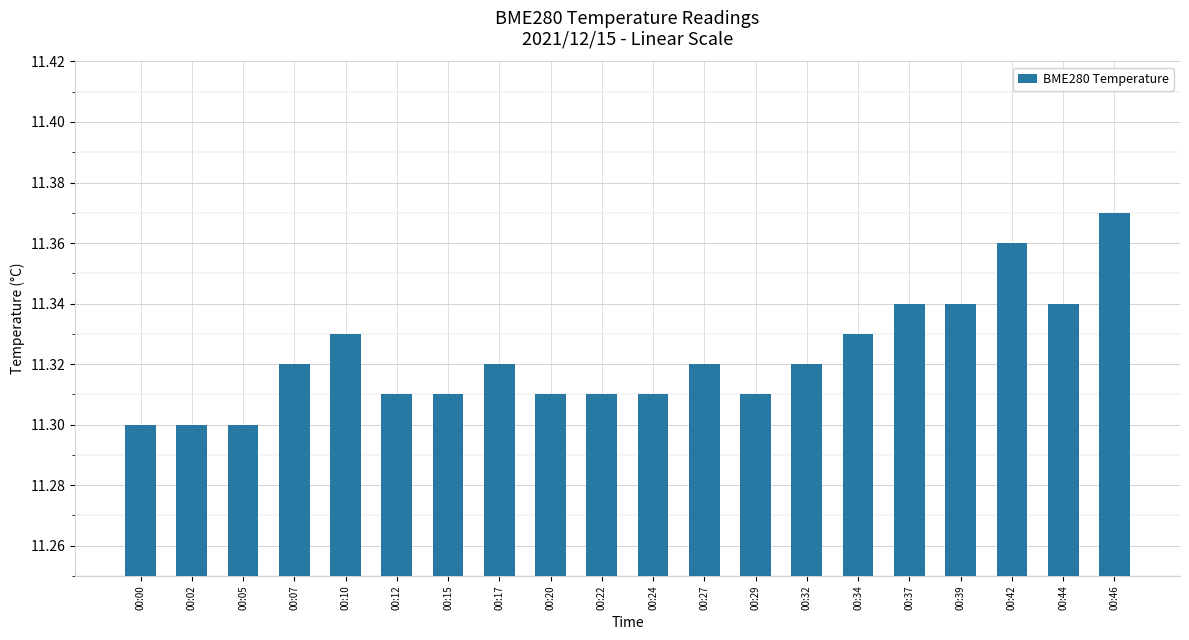

What is the difference between the maximum and minimum values?

0.1